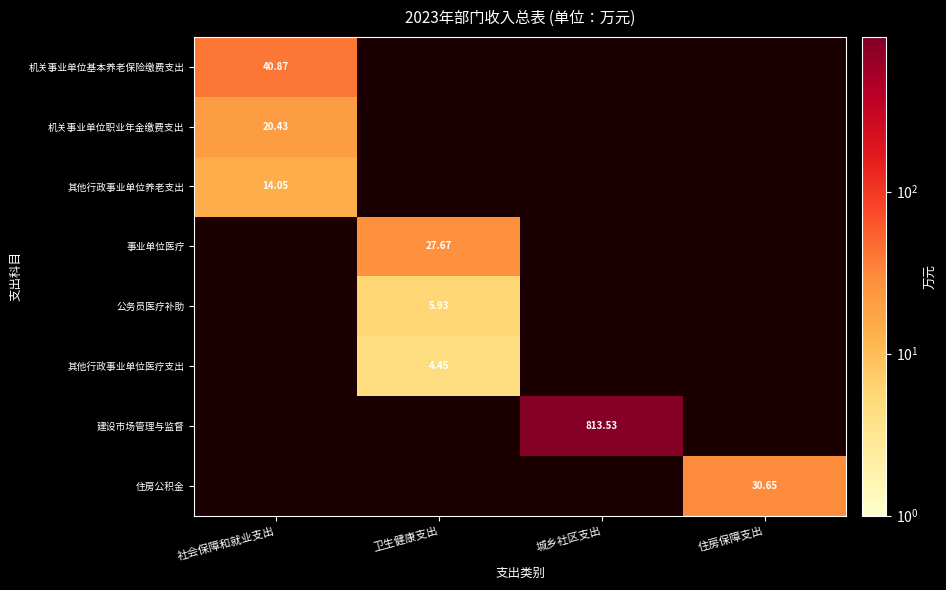

Is the value of 住房公积金 at 卫生健康支出 greater than the value of 其他行政事业单位医疗支出 at 卫生健康支出?

No